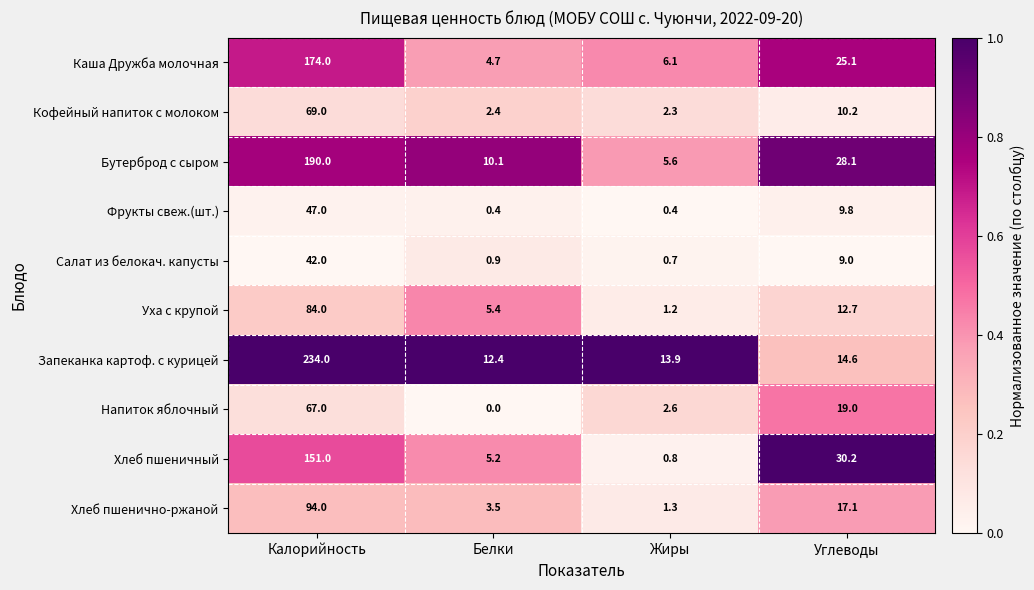

Where does the Каша Дружба молочная series first go above 25?

Калорийность